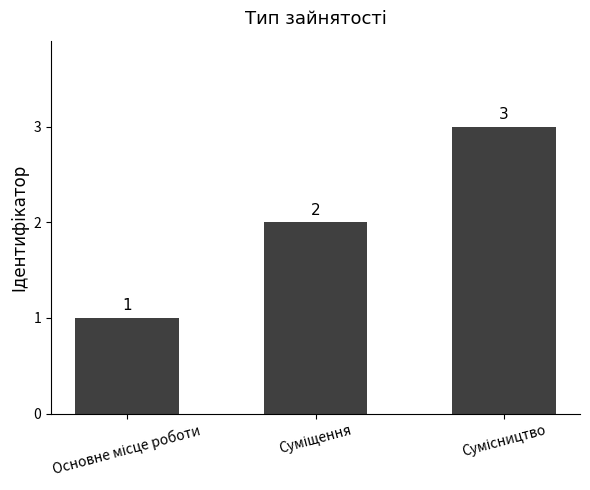

How many series are shown in this chart?

1